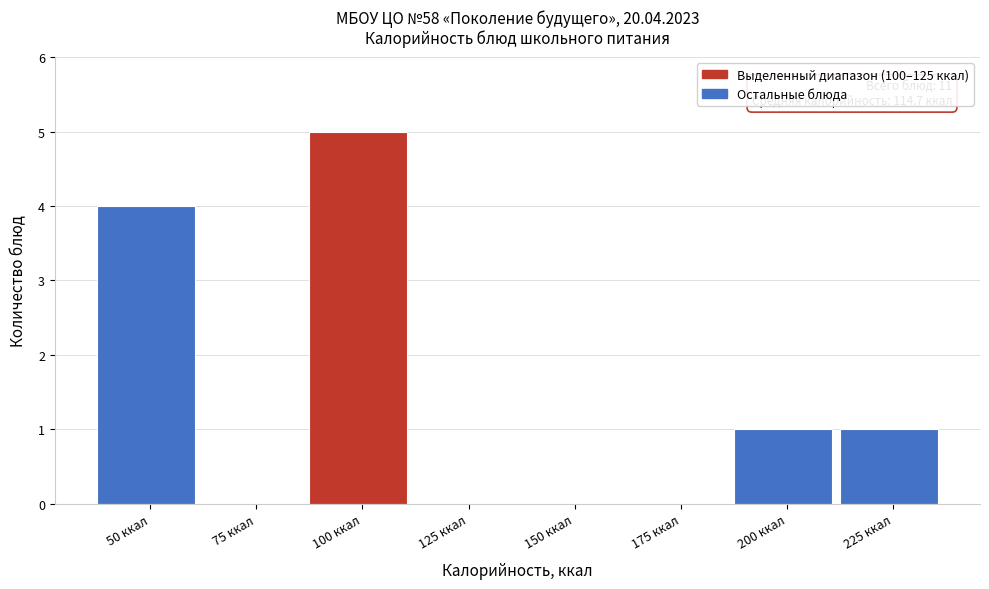

Reading left to right, what are all the values shown in this chart?

50 ккал=4	75 ккал=0	100 ккал=5	125 ккал=0	150 ккал=0	175 ккал=0	200 ккал=1	225 ккал=1